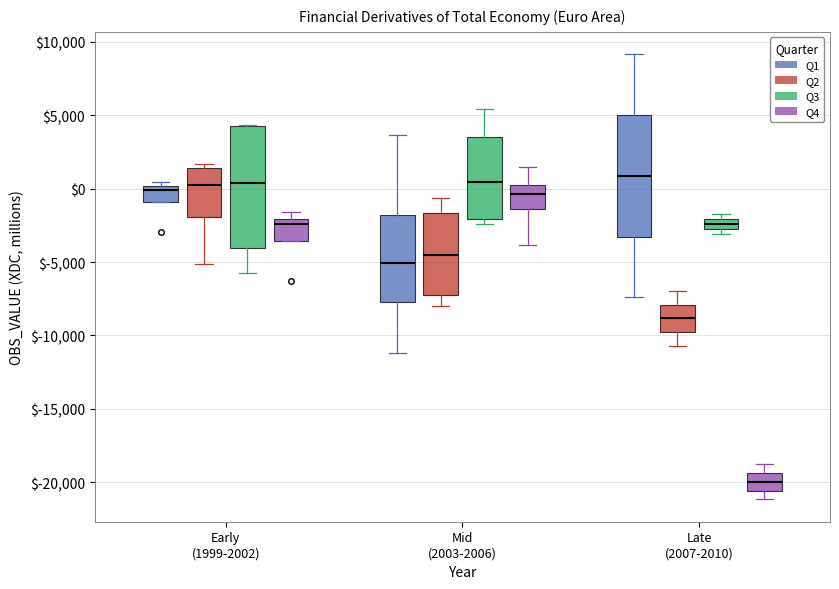

Which box has the lowest median line?

Late (2007-2010) (Q4)